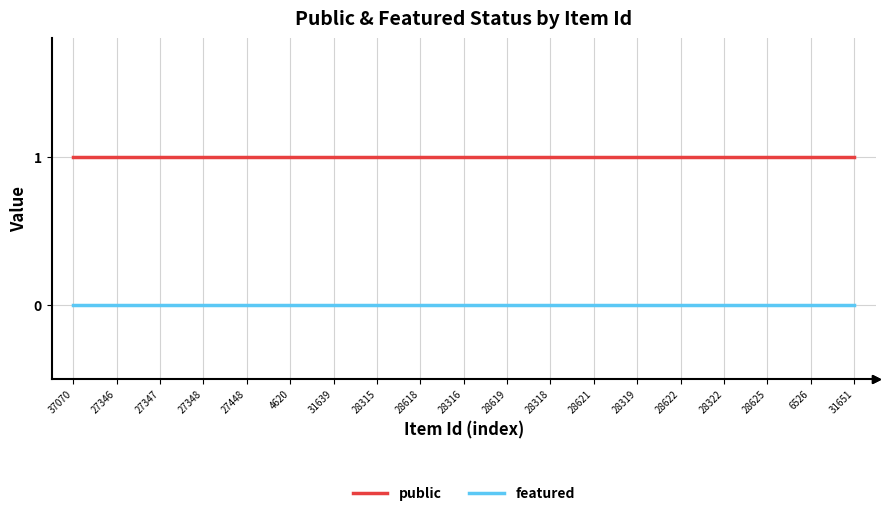

Reading left to right, what are all the values shown in this chart?

public: 37070=1	27346=1	27347=1	27348=1	27448=1	4620=1	31639=1	28315=1	28618=1	28316=1	28619=1	28318=1	28621=1	28319=1	28622=1	28322=1	28625=1	6526=1	31651=1
featured: 37070=0	27346=0	27347=0	27348=0	27448=0	4620=0	31639=0	28315=0	28618=0	28316=0	28619=0	28318=0	28621=0	28319=0	28622=0	28322=0	28625=0	6526=0	31651=0